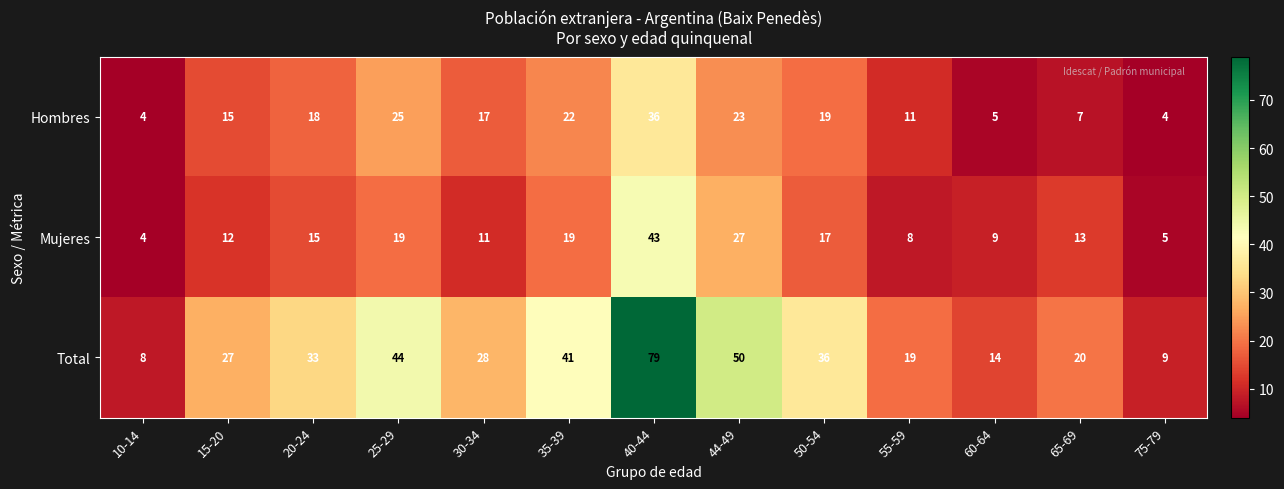

True or false: Hombres has a value of 25 at 25-29.

True